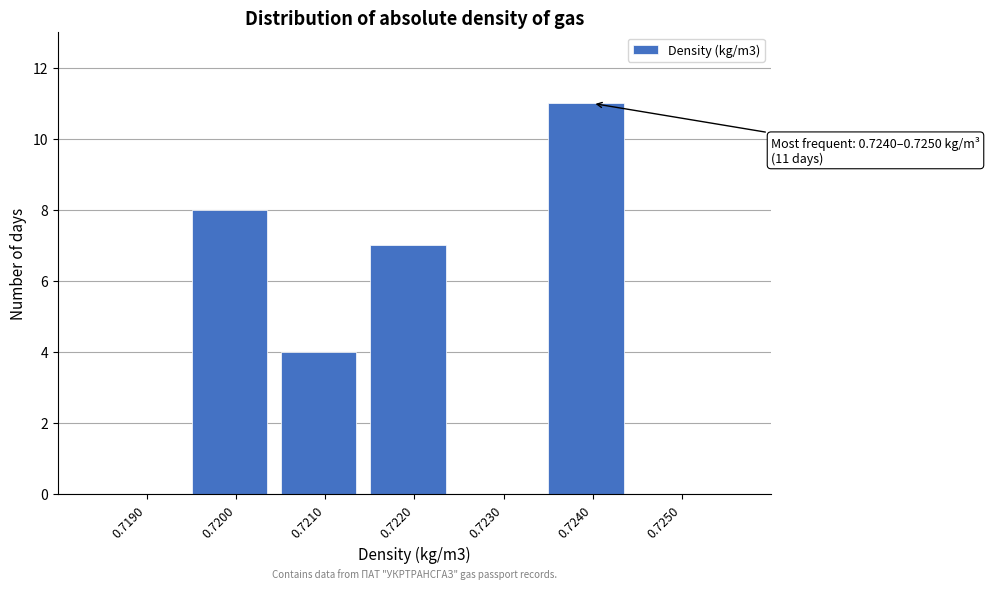

Reading left to right, transcribe all the data shown in this chart.

0.7190=0	0.7200=8	0.7210=4	0.7220=7	0.7230=0	0.7240=11	0.7250=0